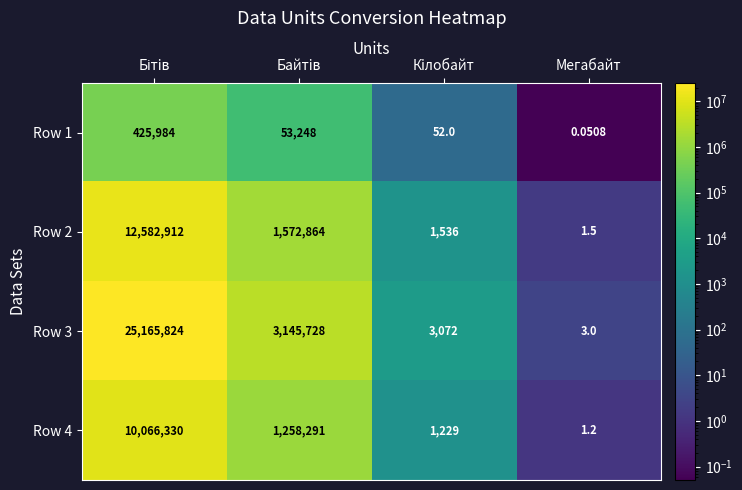

At which category does the chart reach its minimum across all series?

Мегабайт